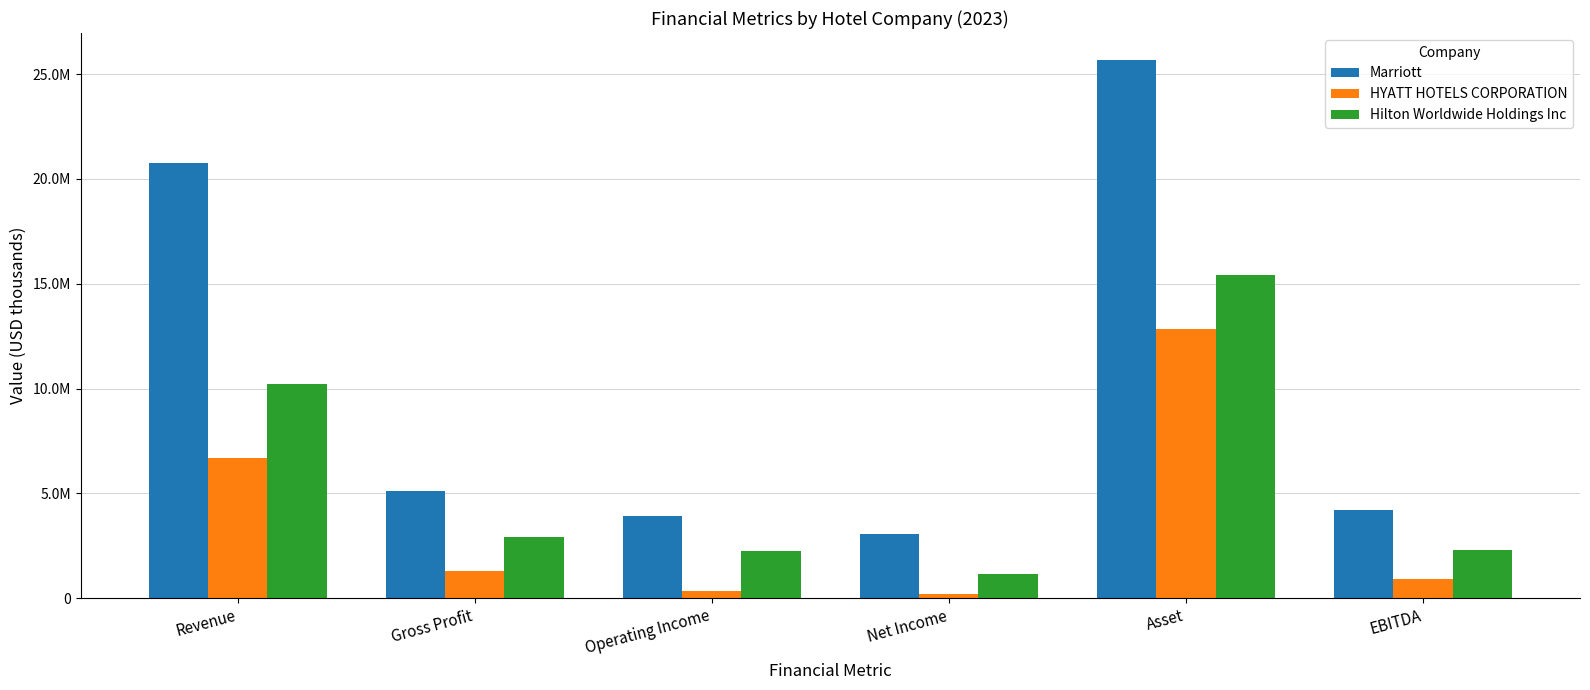

Does the chart contain any negative values?

No